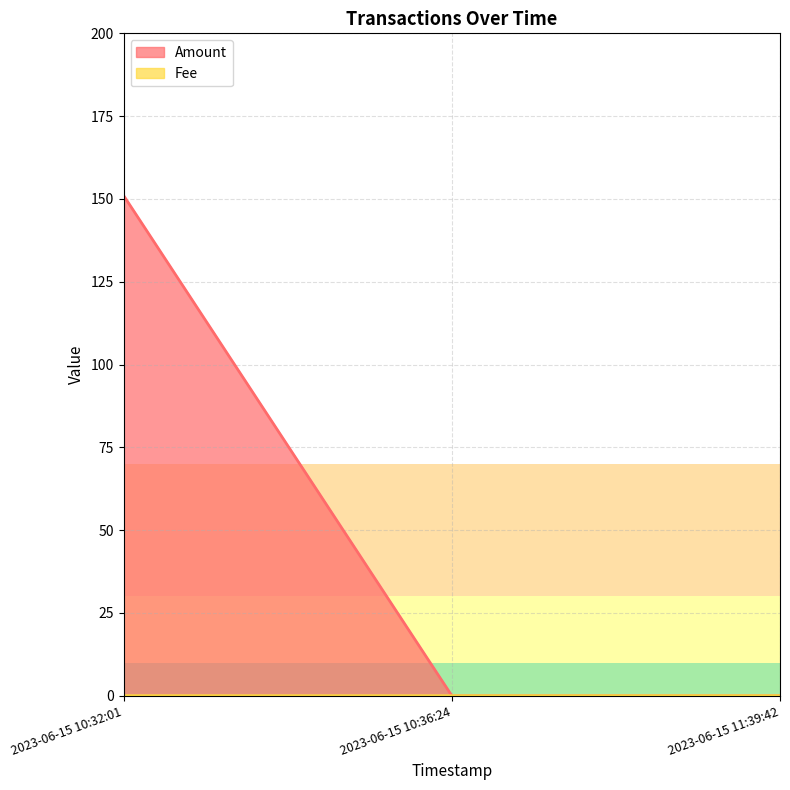

Is it true that Amount equals 63.6 at 2023-06-15 10:36:24?

False